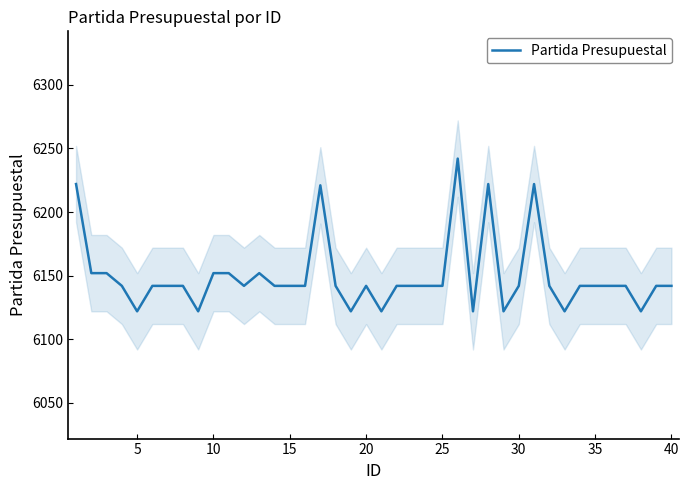

True or false: Partida Presupuestal has a value of 1695 at 40.

False